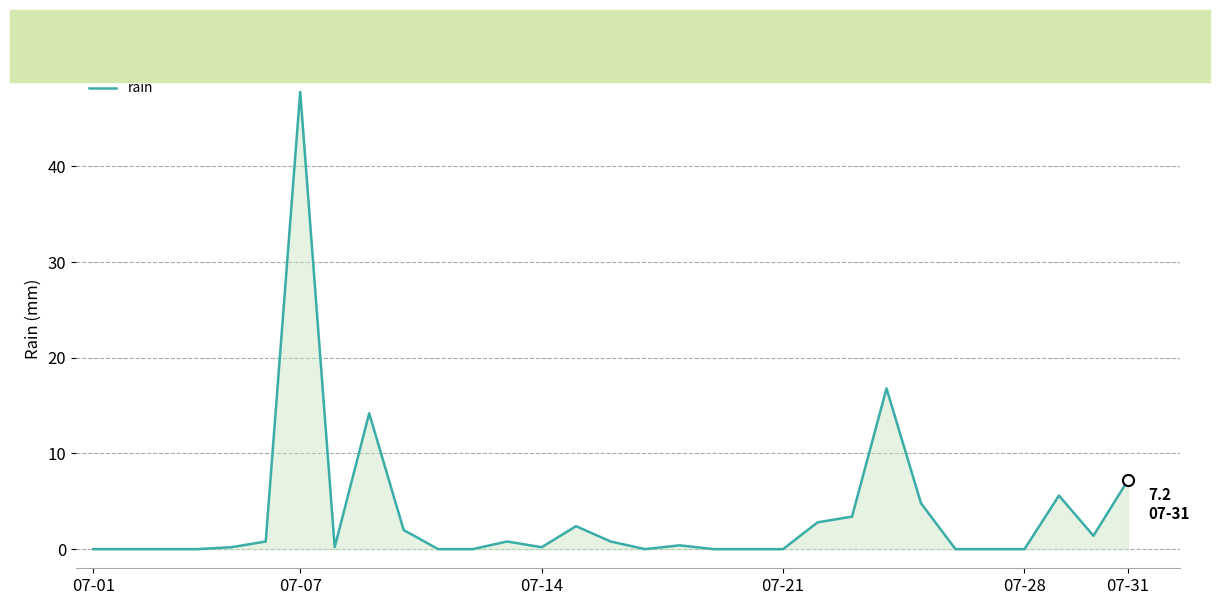

What is the difference between the maximum and minimum values?

47.8